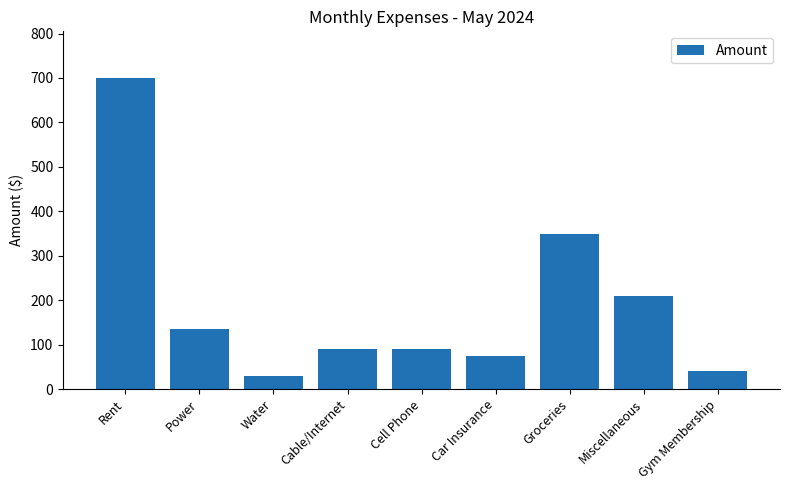

The value at Cable/Internet is 161. True or false?

False